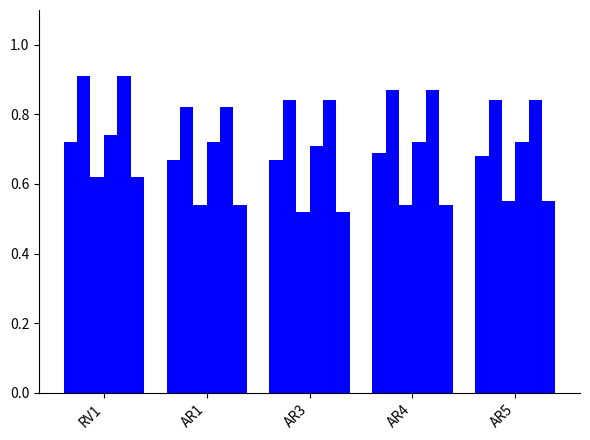

The value of mean fm at AR5 is 0.7. True or false?

True